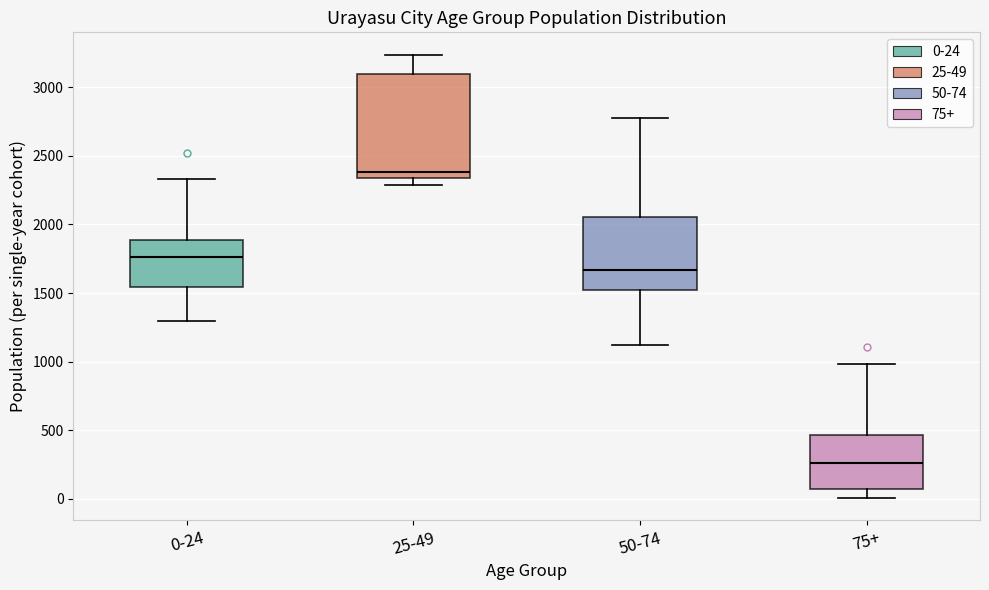

Comparing the boxes themselves (not the whiskers), which one is the tallest?

25-49